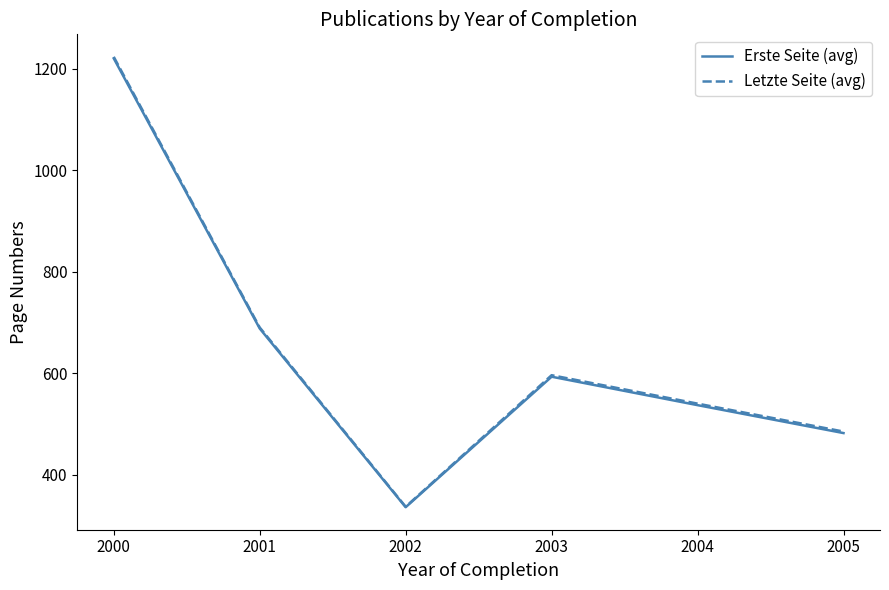

True or false: Letzte Seite (avg) and Erste Seite (avg) intersect in this chart.

False